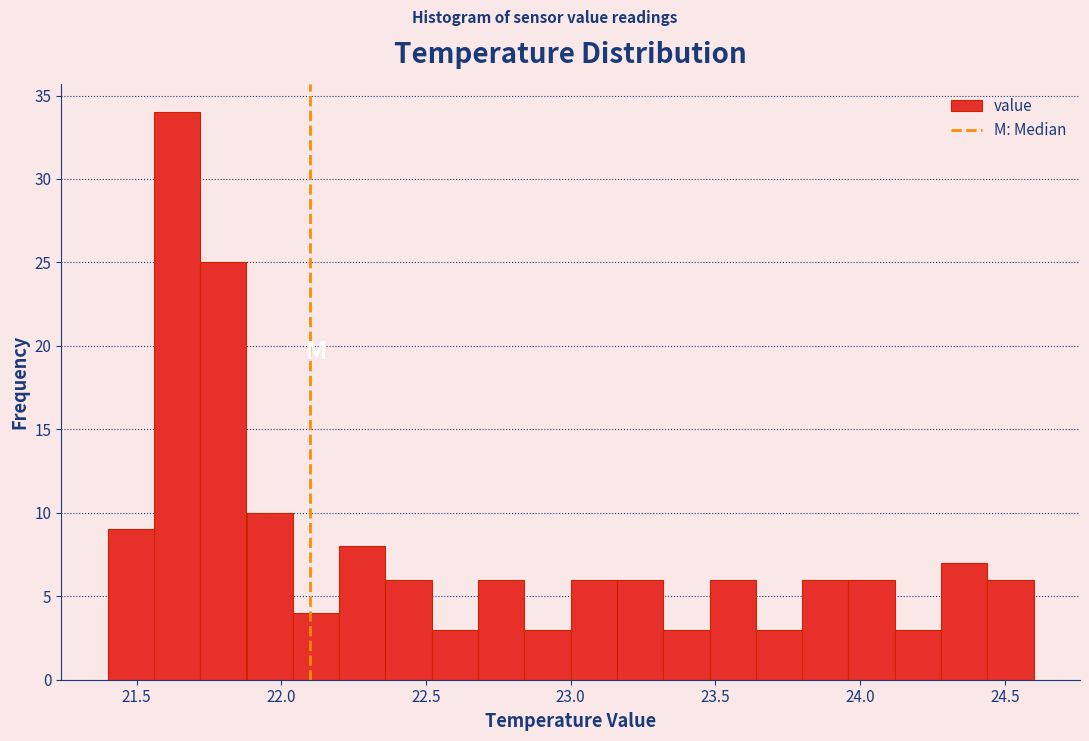

Read against the x-axis, roughly where is the centre of the tallest bar?

21.65